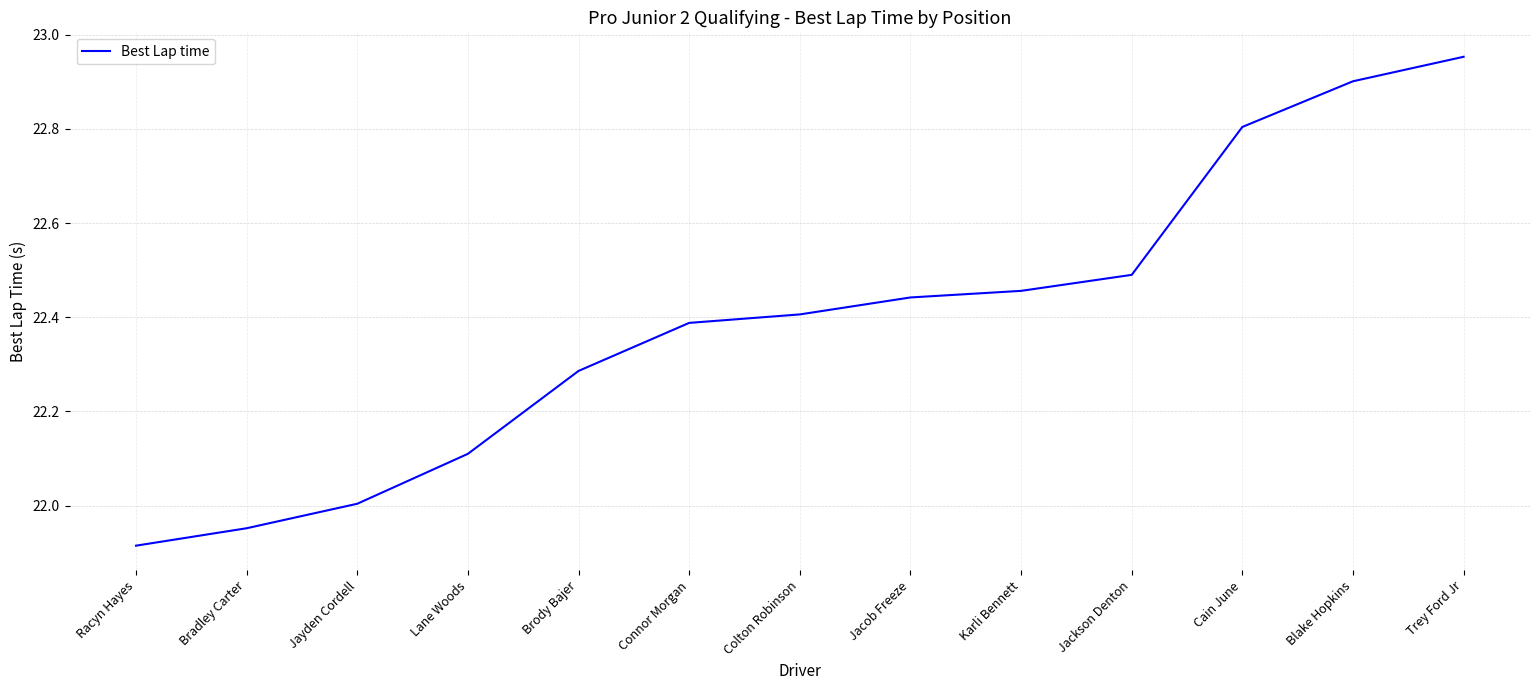

Is this an area chart (filled region under the line)?

No